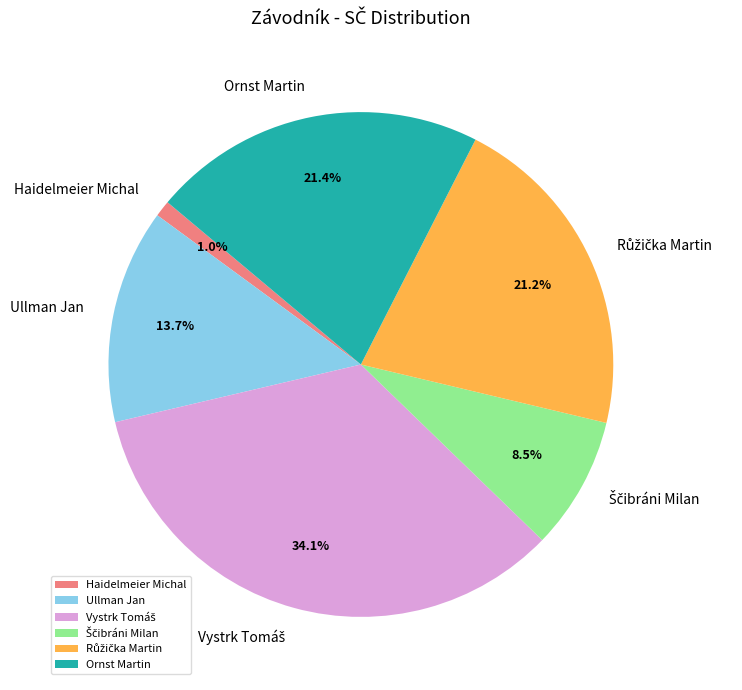

To the nearest percent, what portion does Ornst Martin represent?

21%